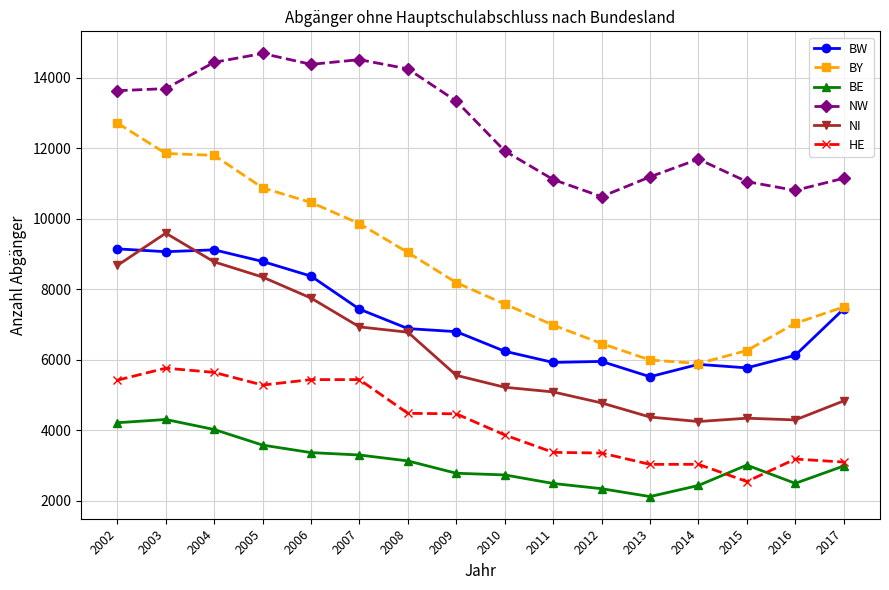

What is the value of the BE point at the 15th from the left?

2490